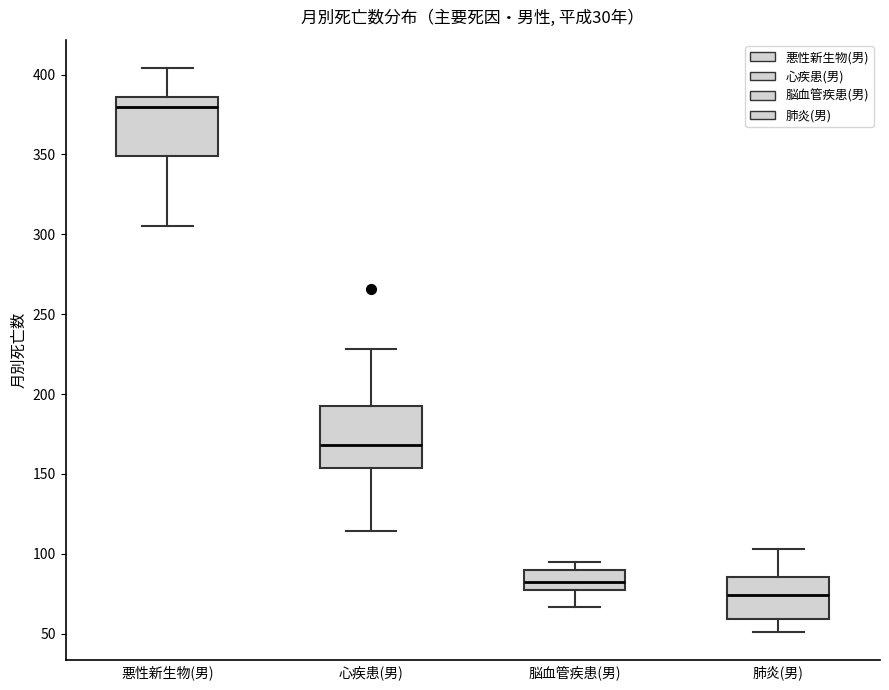

Reading left to right, transcribe this box plot: for each box, give where its median line is, the range the box spans, and where its two whiskers end, as read against the y-axis. The values are not printed on the chart, so give them approximately, as read against the axis.

悪性新生物(男): median 380, box 350 to 385, whiskers 305 to 405
心疾患(男): median 170, box 155 to 190, whiskers 115 to 230
脳血管疾患(男): median 85, box 75 to 90, whiskers 65 to 95
肺炎(男): median 75, box 60 to 85, whiskers 50 to 105